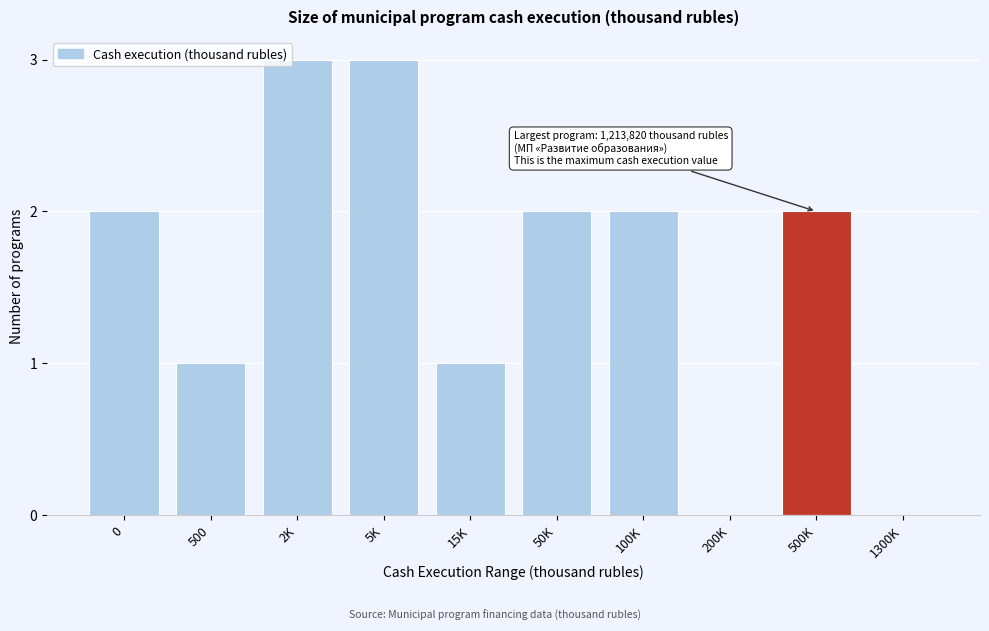

Reading left to right, what are all the values shown in this chart?

0=2	500=1	2K=3	5K=3	15K=1	50K=2	100K=2	200K=0	500K=2	1300K=0